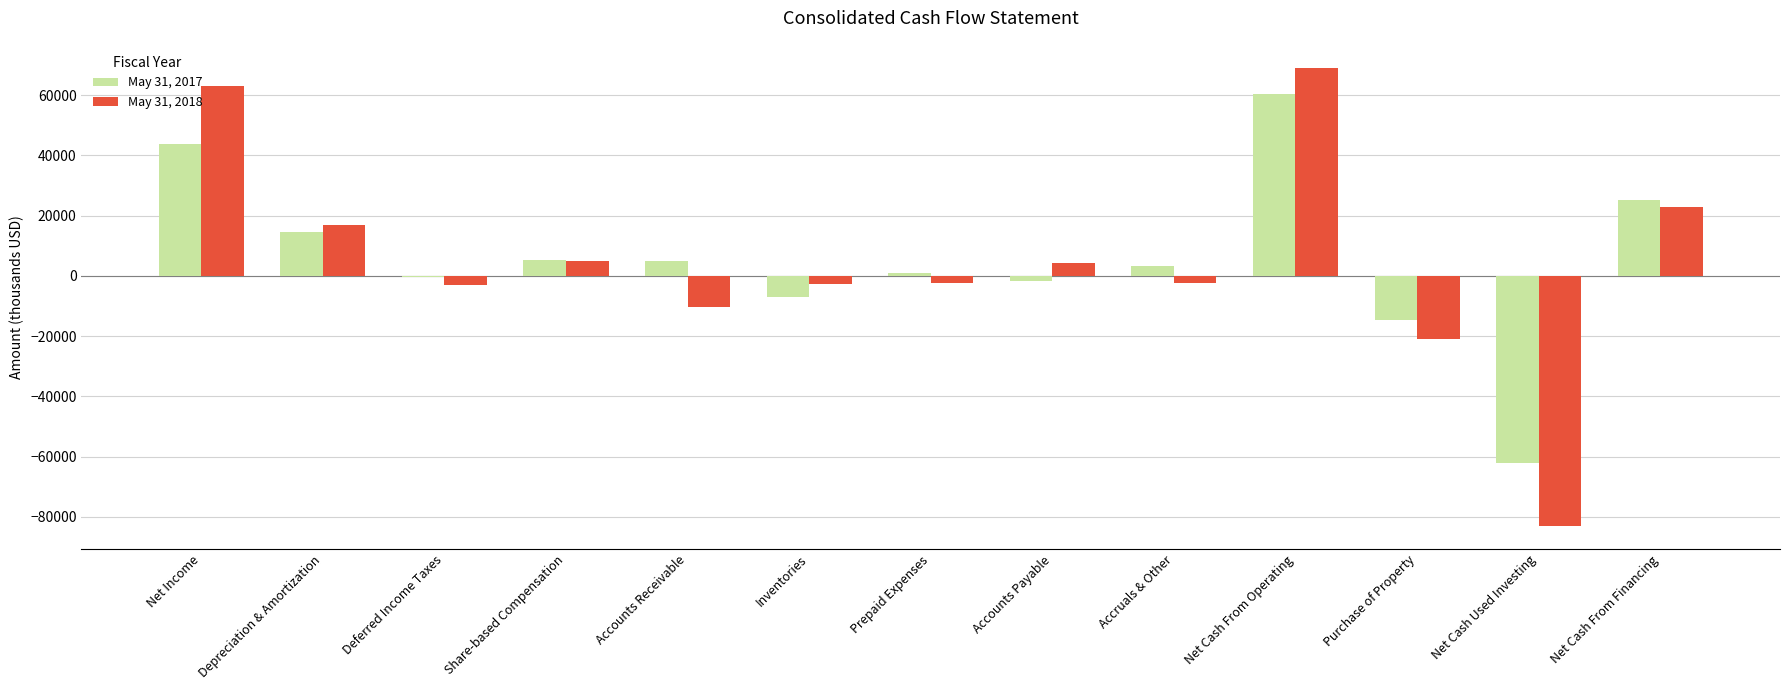

Which category has the highest value in the May 31, 2018 series?

Net Cash From Operating